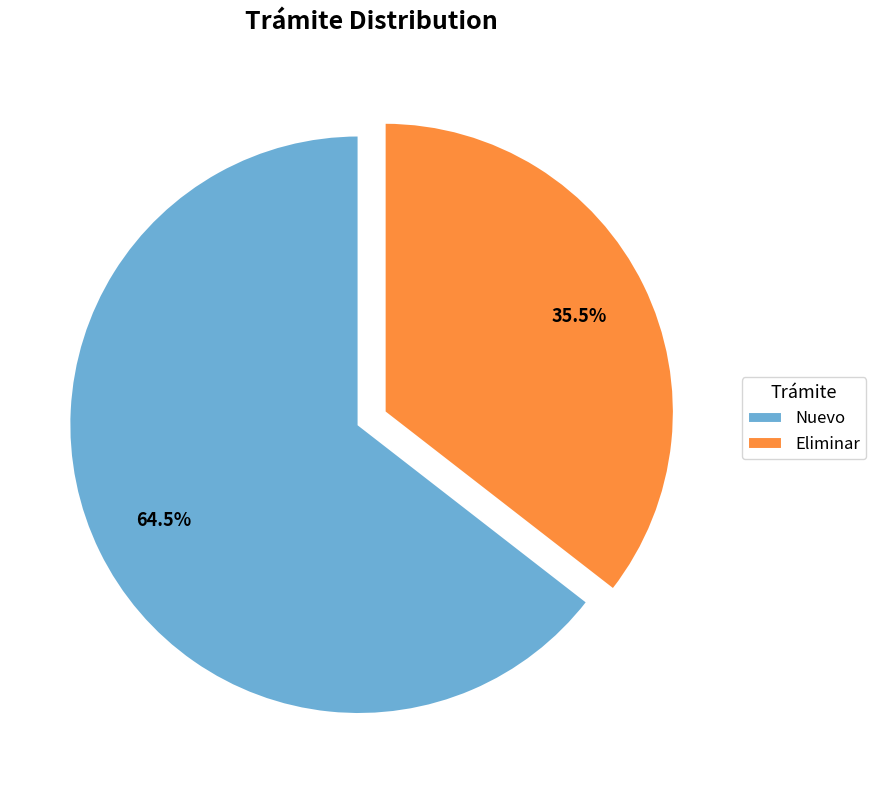

The Eliminar slice represents 47% of the pie. True or false?

False